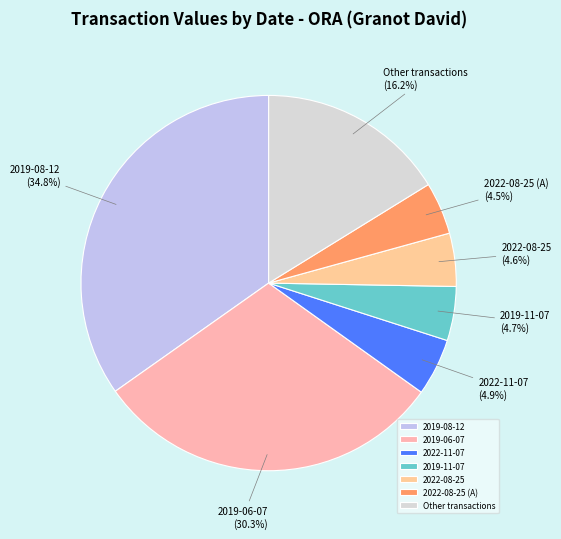

Combined, what portion of the pie is 2019-11-07 and 2022-11-07?

9.6%